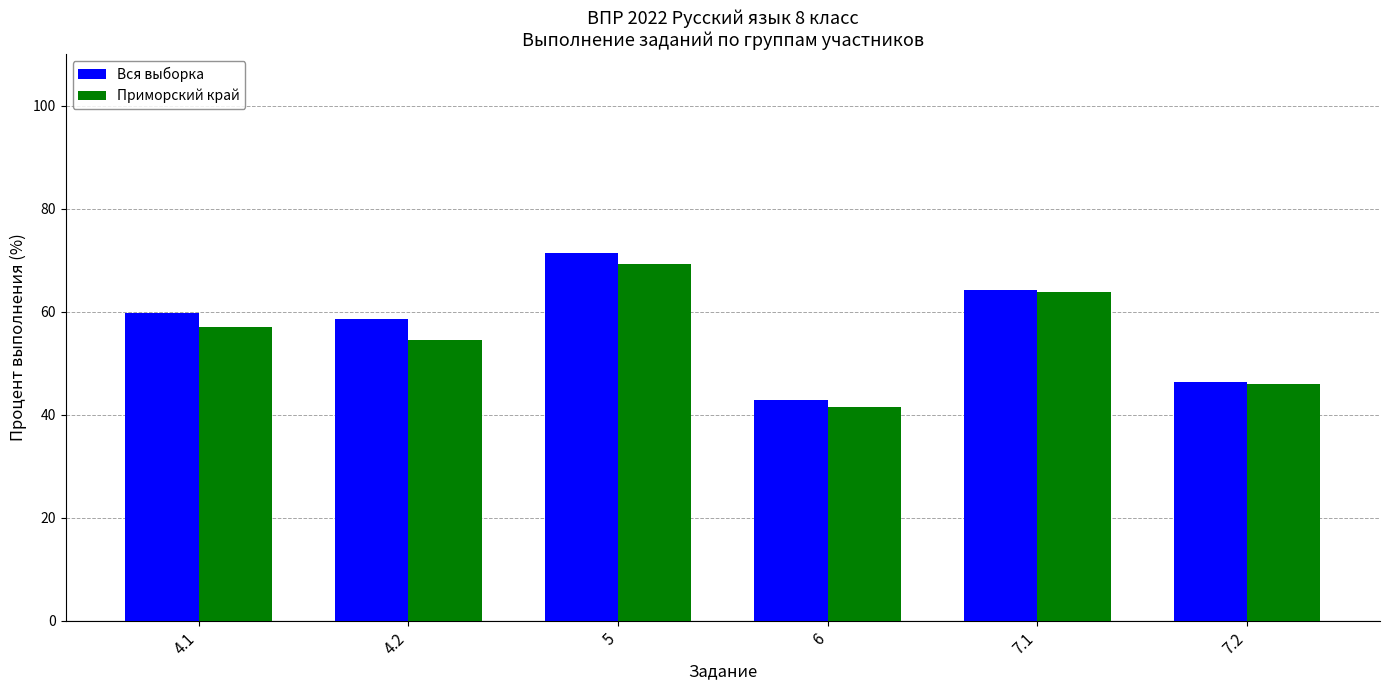

List the series in order of their overall mean, lowest first.

Приморский край, Вся выборка